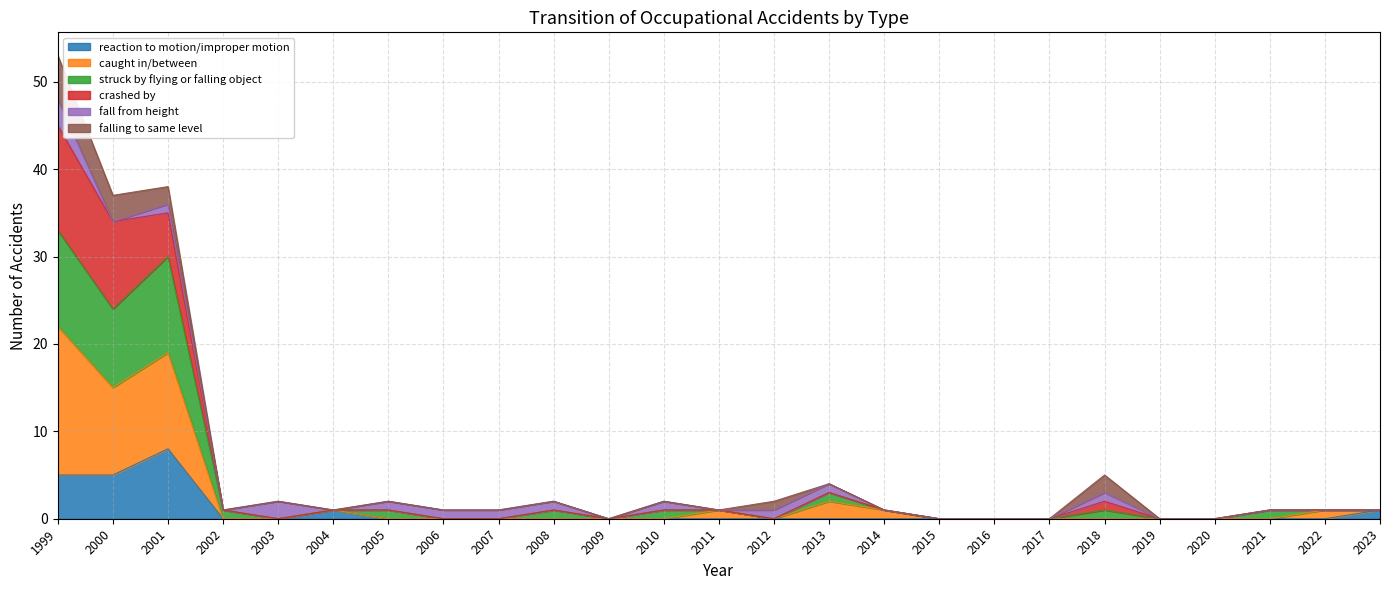

The value of caught in/between at 2009 is 0. True or false?

True